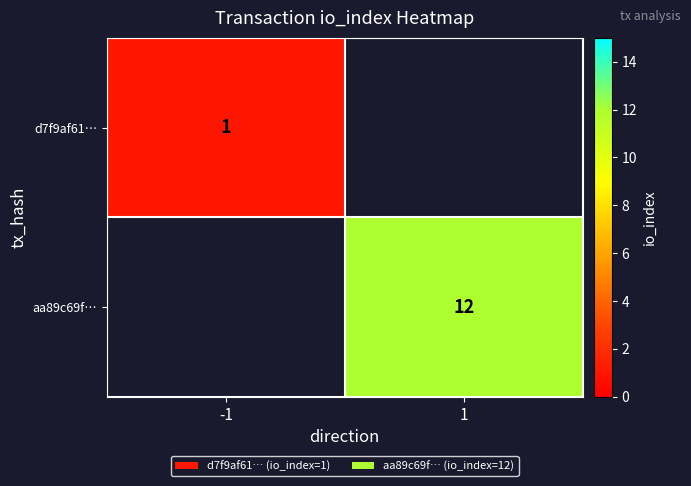

True or false: aa89c69f… has a value of 18 at 1.

False